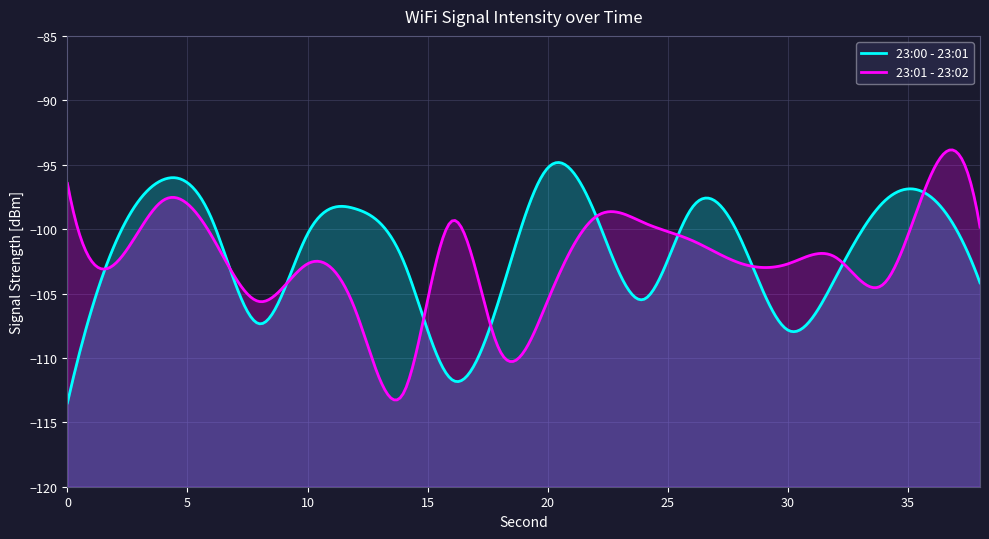

Which series changed the most between 2 and 16?

23:00 - 23:01